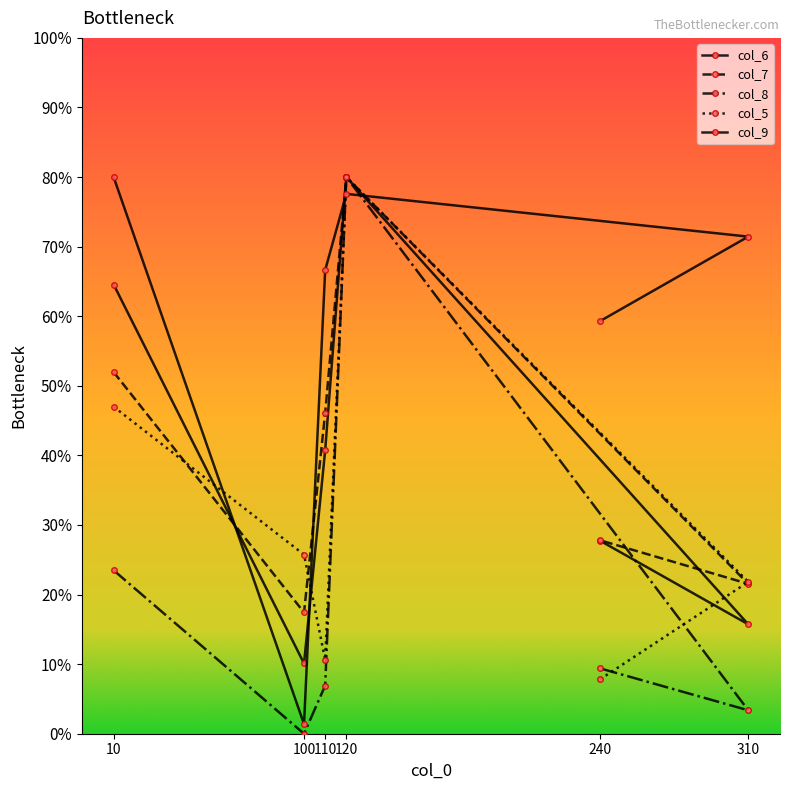

What is the difference between the col_9 values at 240 and 120?

18.3